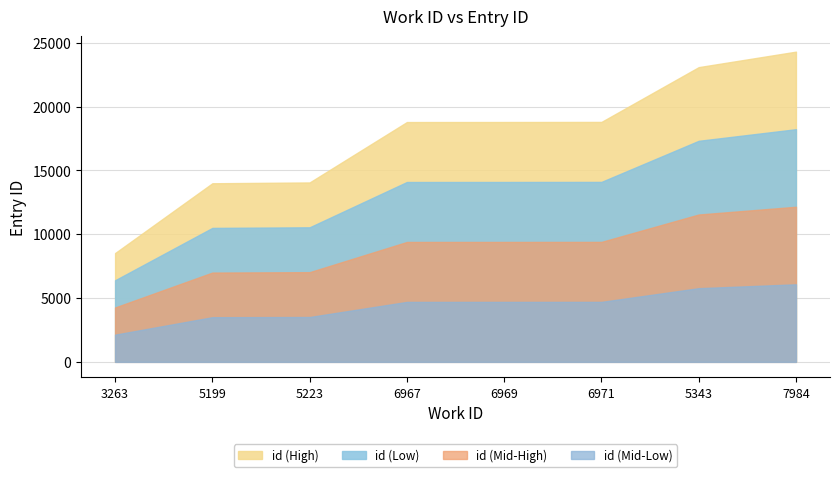

How many values in the id series are below 18793?

5